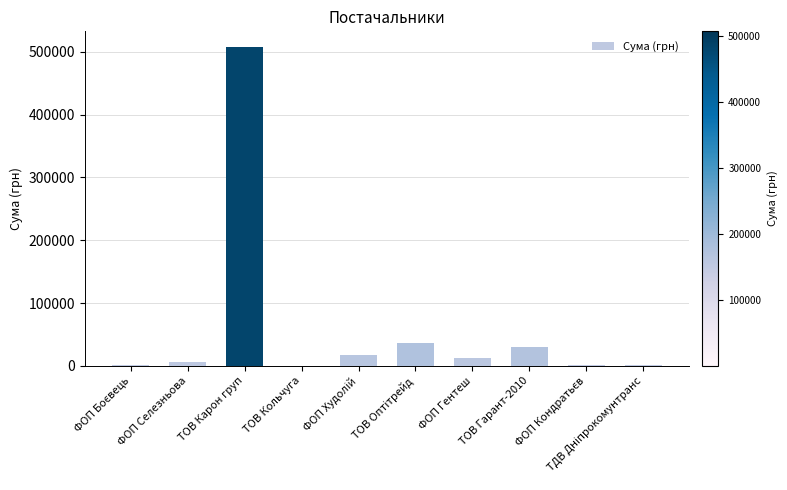

At which category does the chart reach its peak across all series?

ТОВ Карон груп